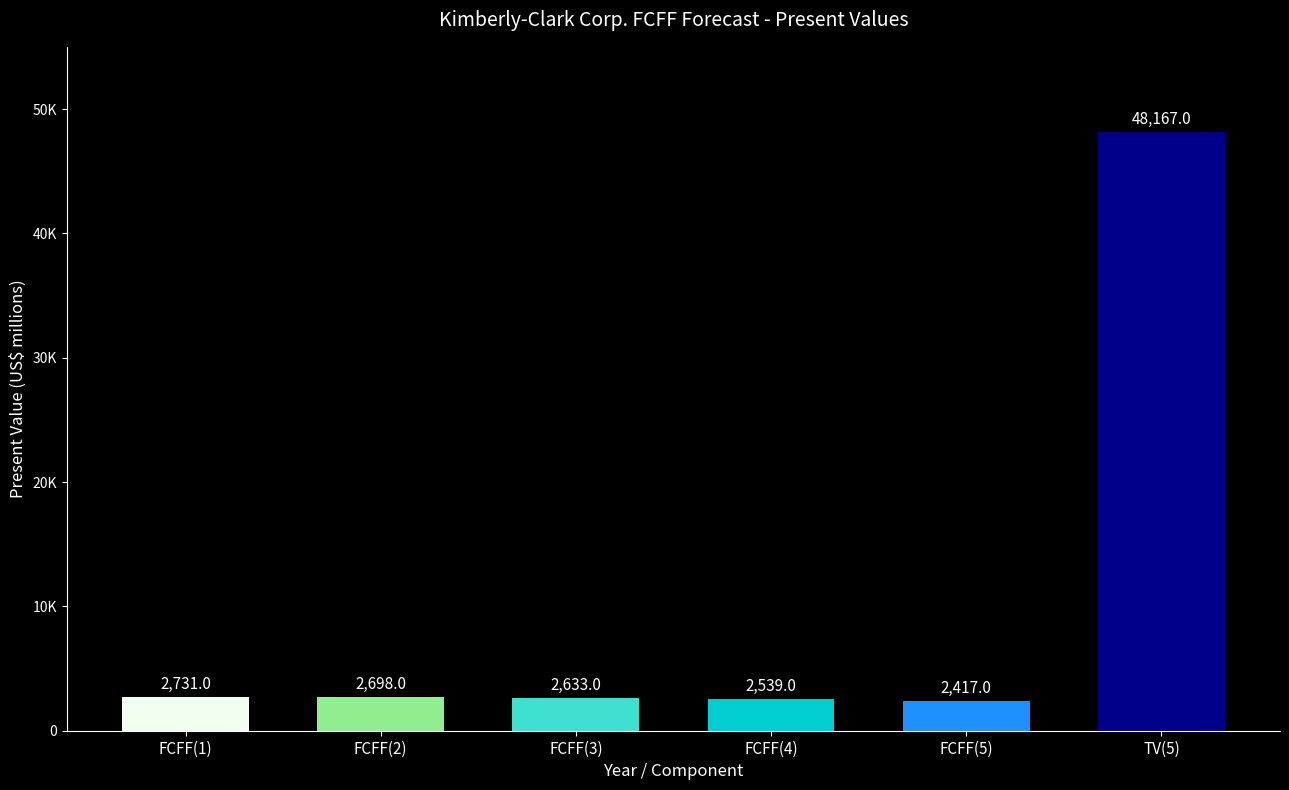

Rank the categories by value from lowest to highest.

FCFF(5), FCFF(4), FCFF(3), FCFF(2), FCFF(1), TV(5)